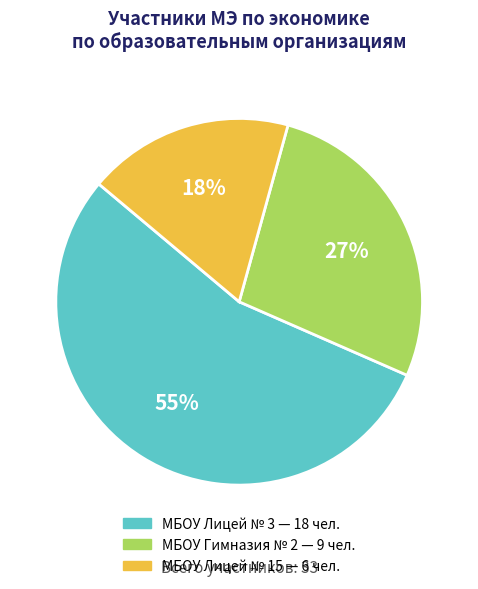

Which category accounts for the majority?

МБОУ Лицей № 3